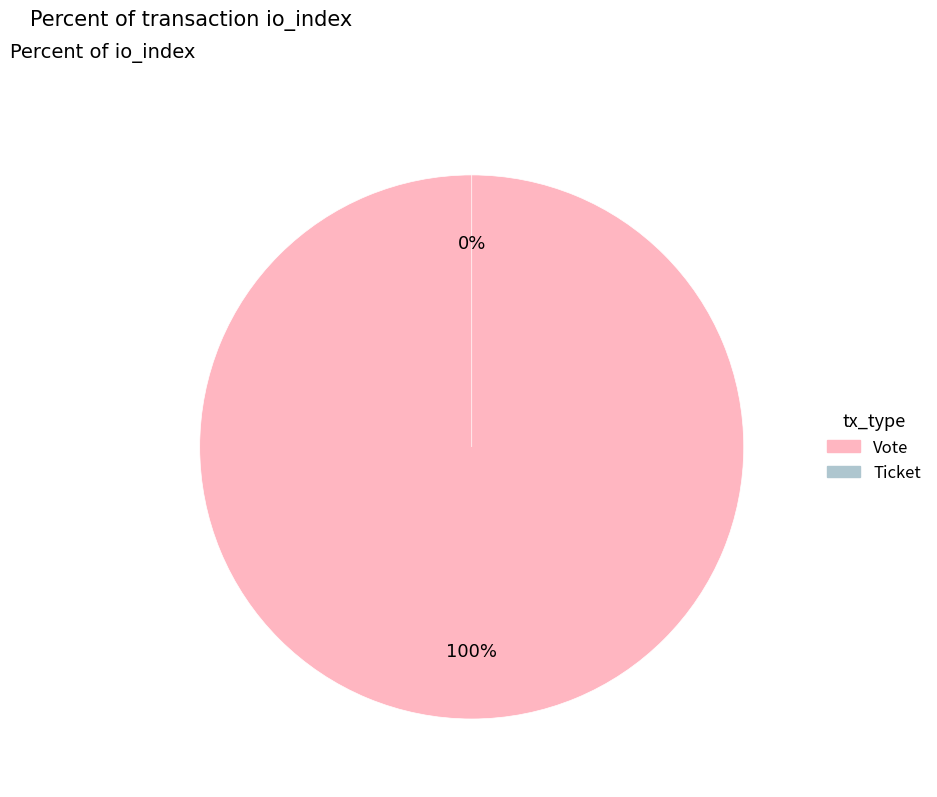

To the nearest percent, what is the average slice percentage?

50%